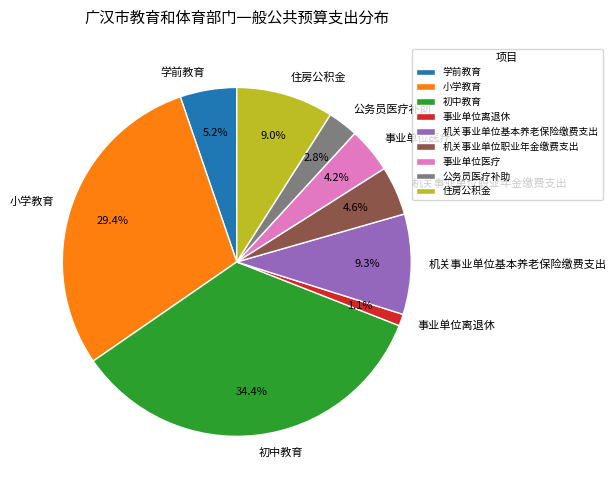

Does any single category account for the majority?

No